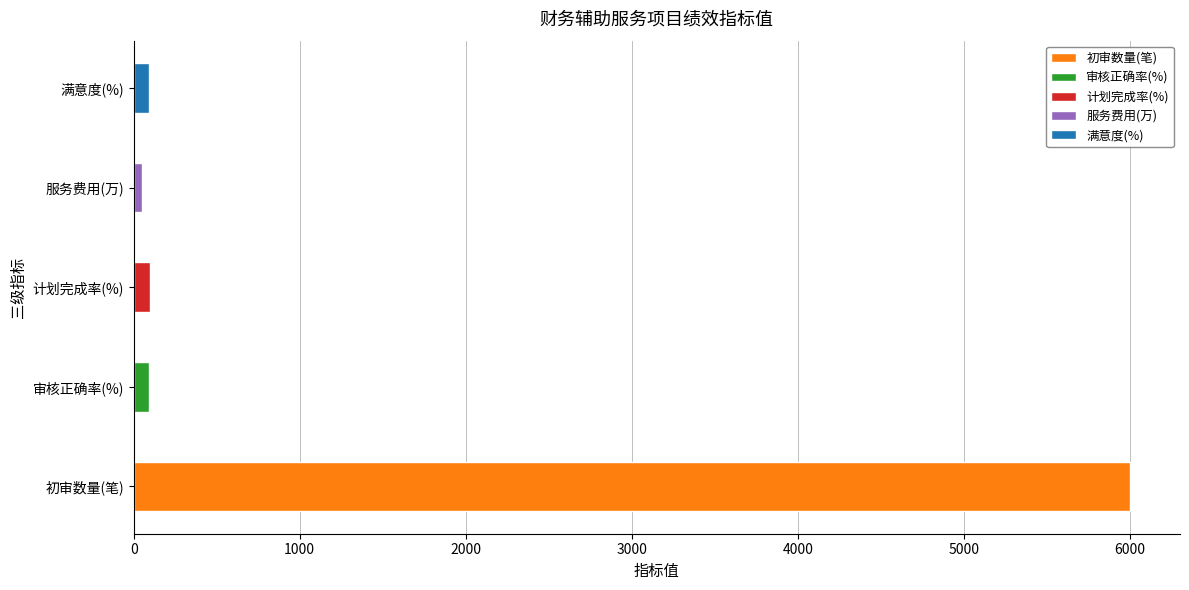

Approximately how many times larger is the value at 服务费用 compared to 管委会各部门满意度?

0.6